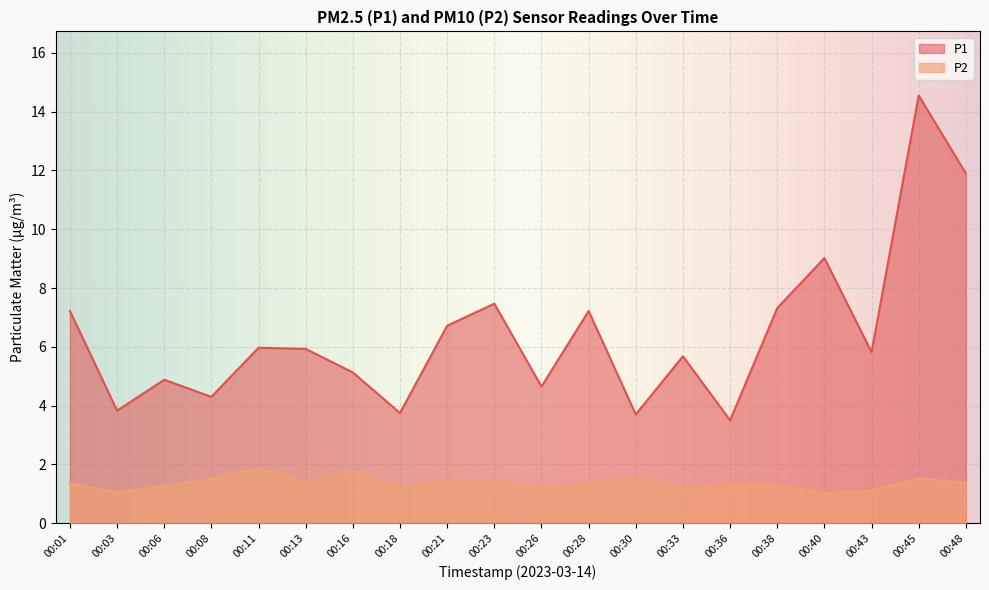

What are all the series names shown in the legend?

P1, P2